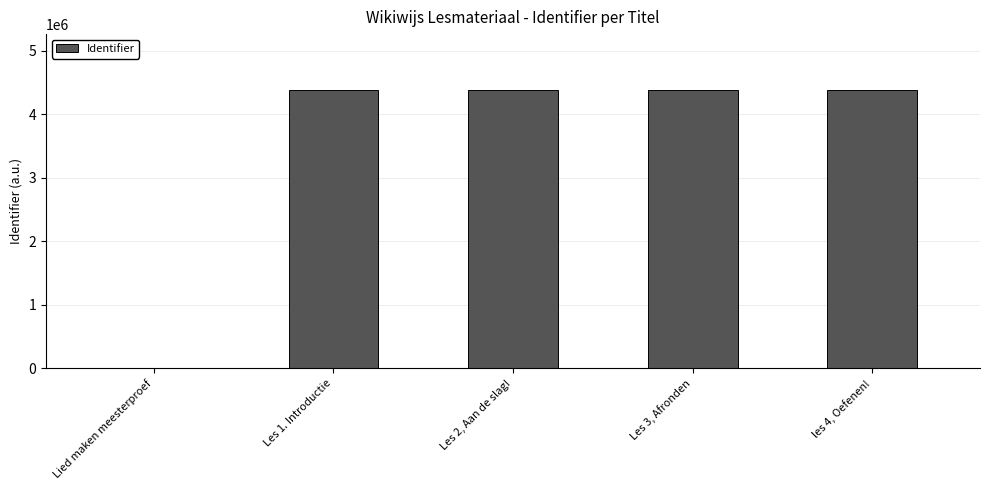

What is the greatest value displayed?

4386274